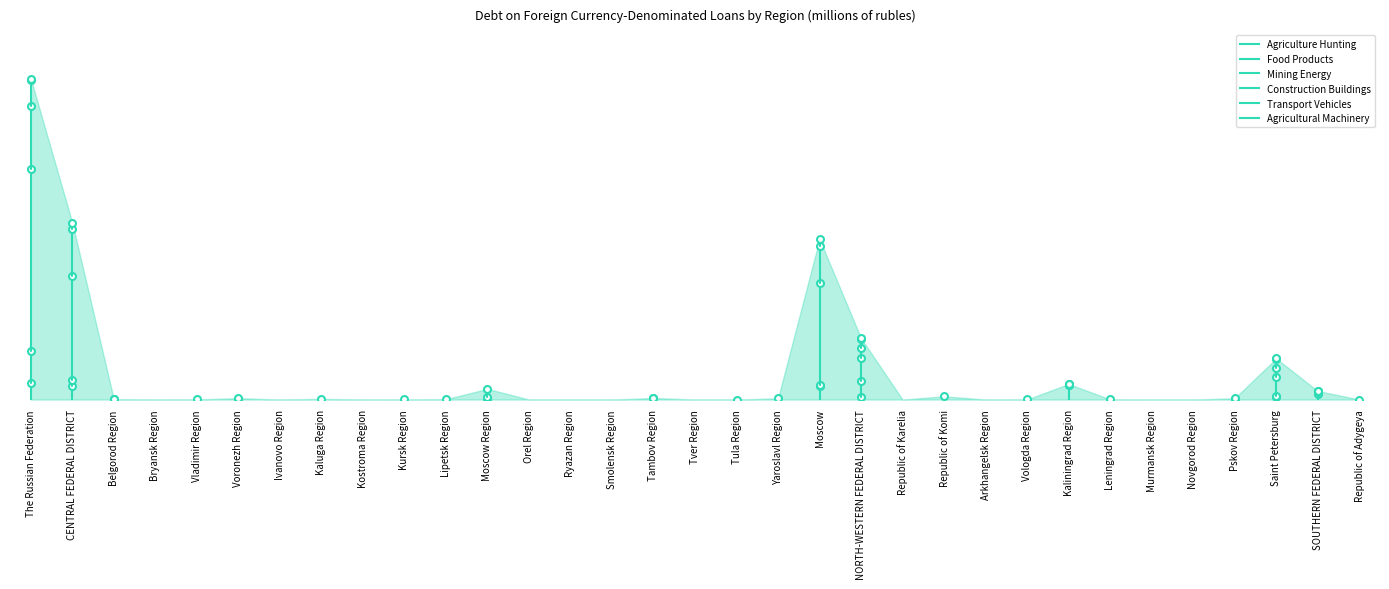

The value of agricultural_machinery at Moscow Region is 0. True or false?

True